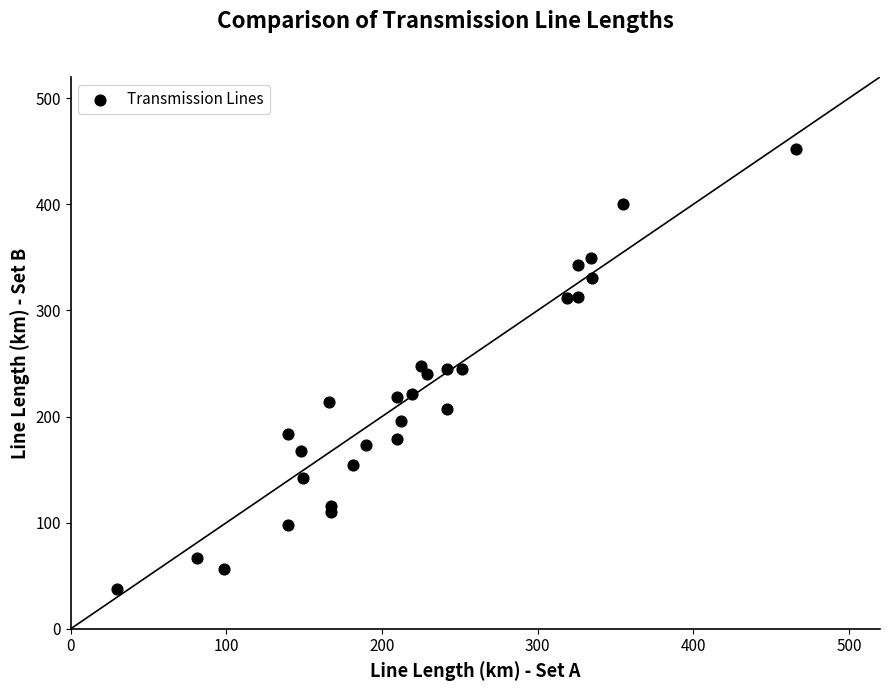

What is the range of Y values (max minus min)?

414.6